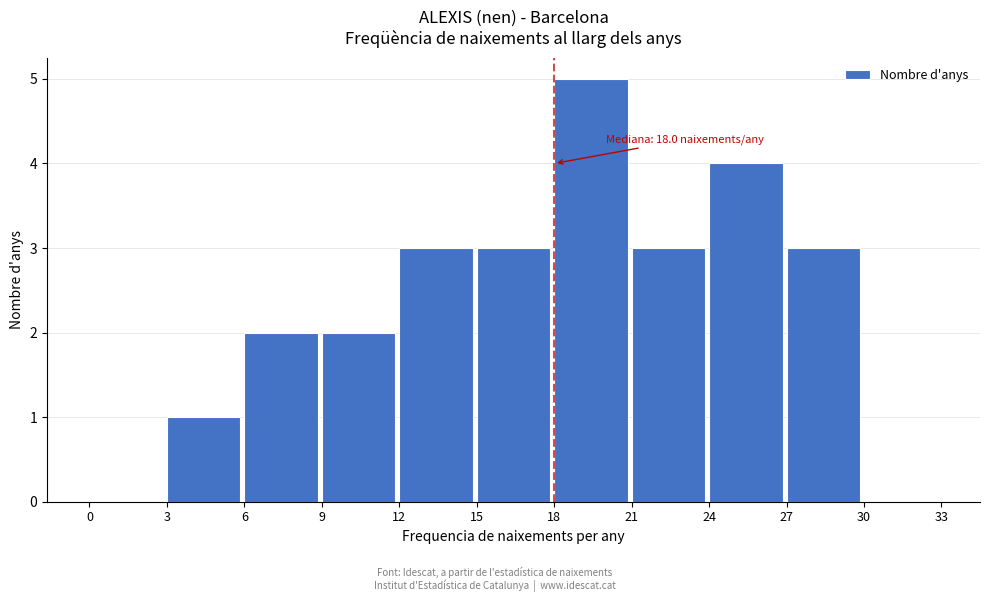

Which range on the x-axis has the tallest bar?

18 to 21